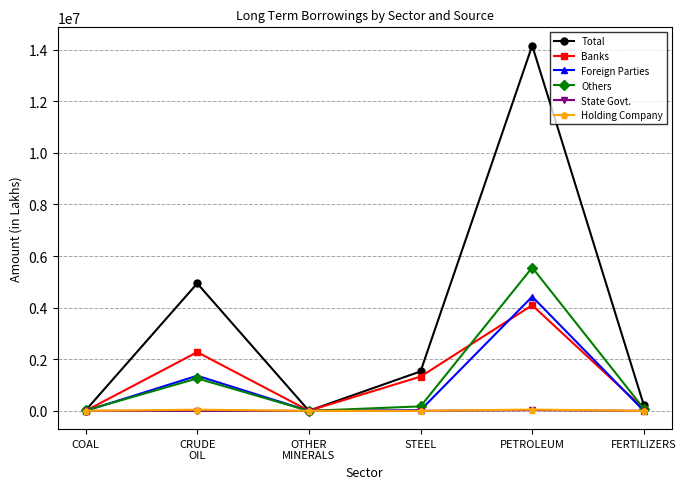

Is the value of Banks at PETROLEUM greater than the value of Holding Company at COAL?

Yes